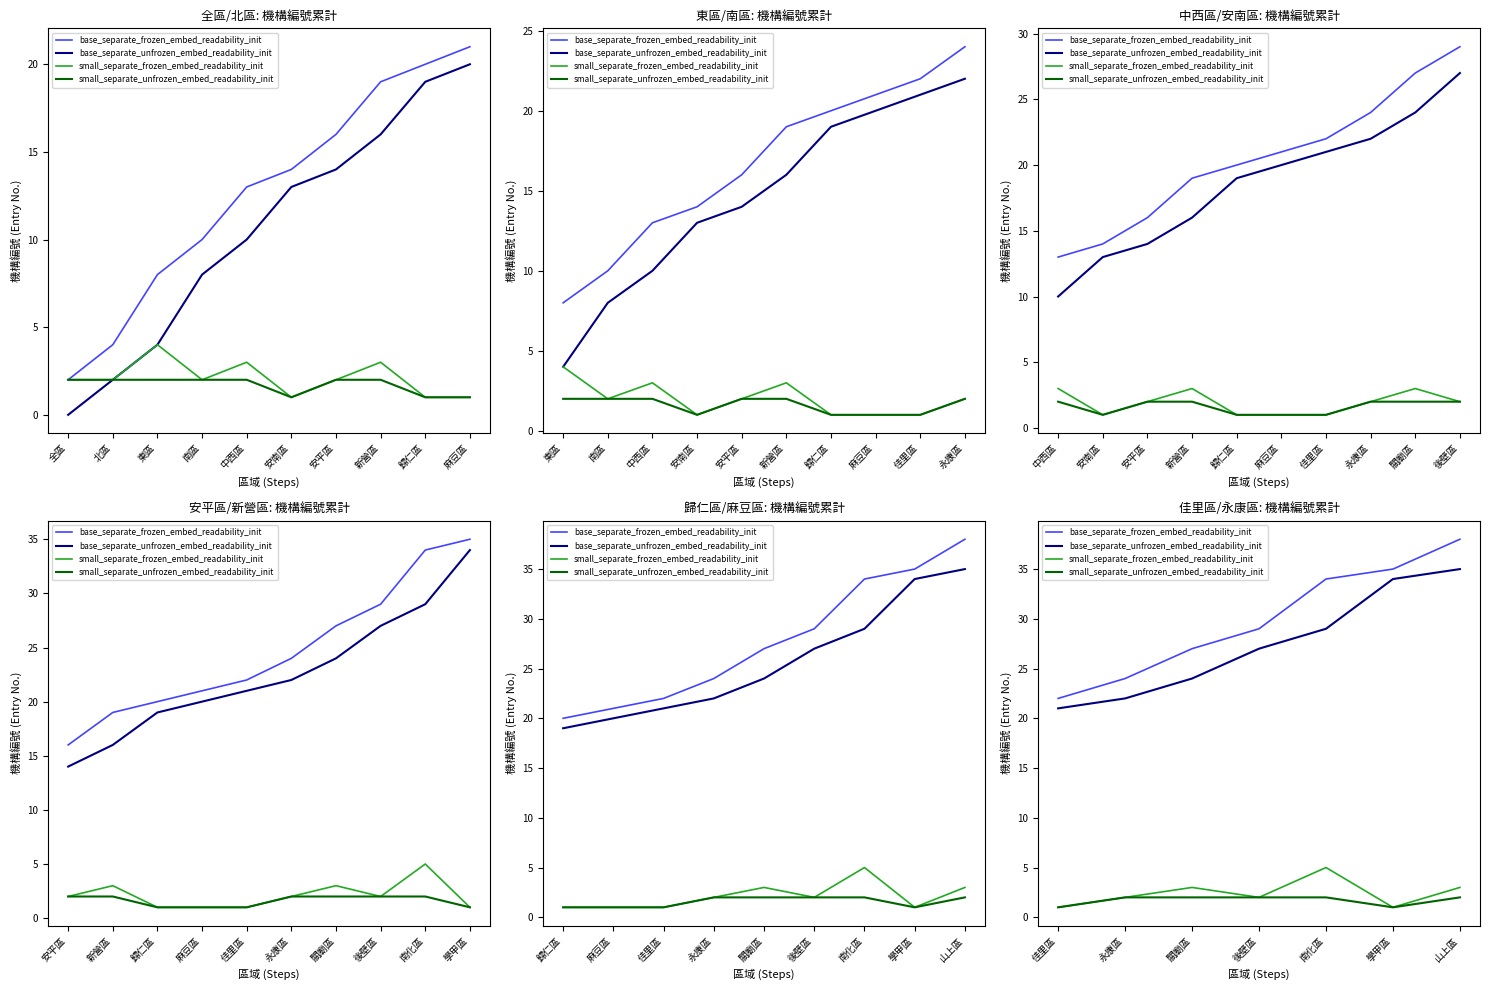

Between 關廟區 and 學甲區, which series saw the biggest shift?

base_separate_unfrozen_embed_readability_init